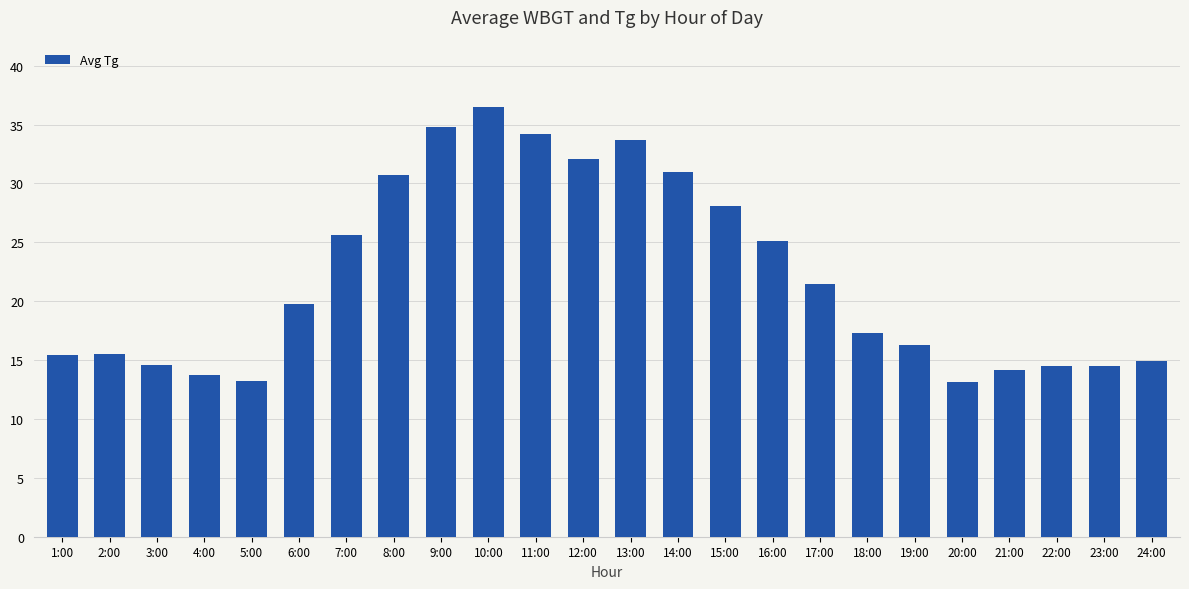

What position from the left is 12:00?

12